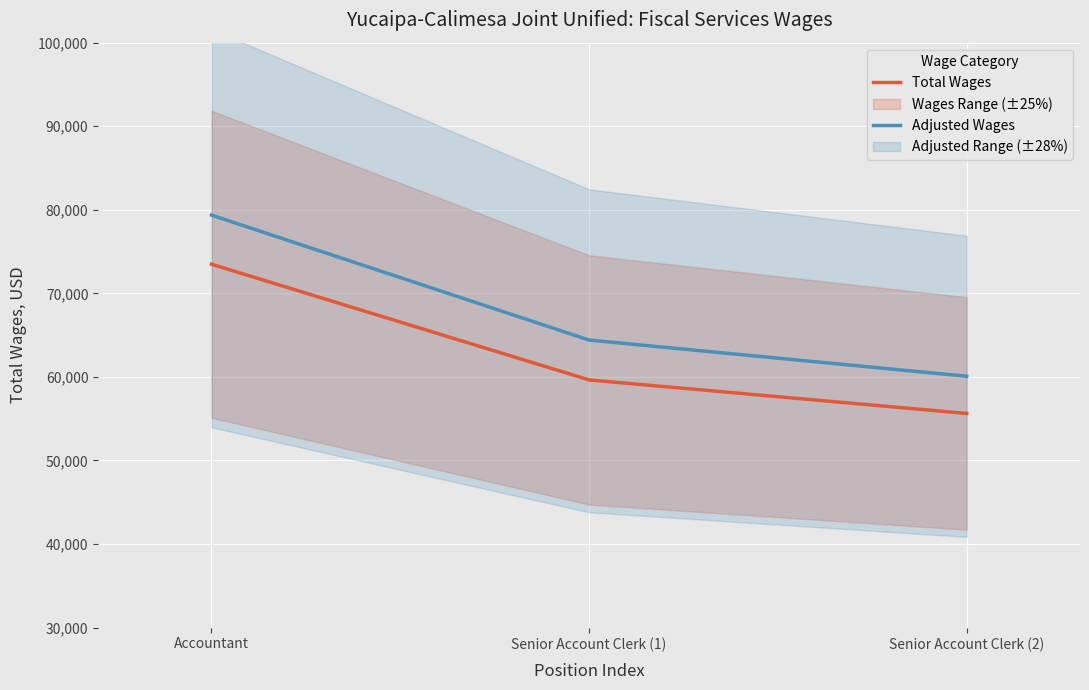

What is the difference between the second highest and minimum values in the Total Wages series?

4012.0